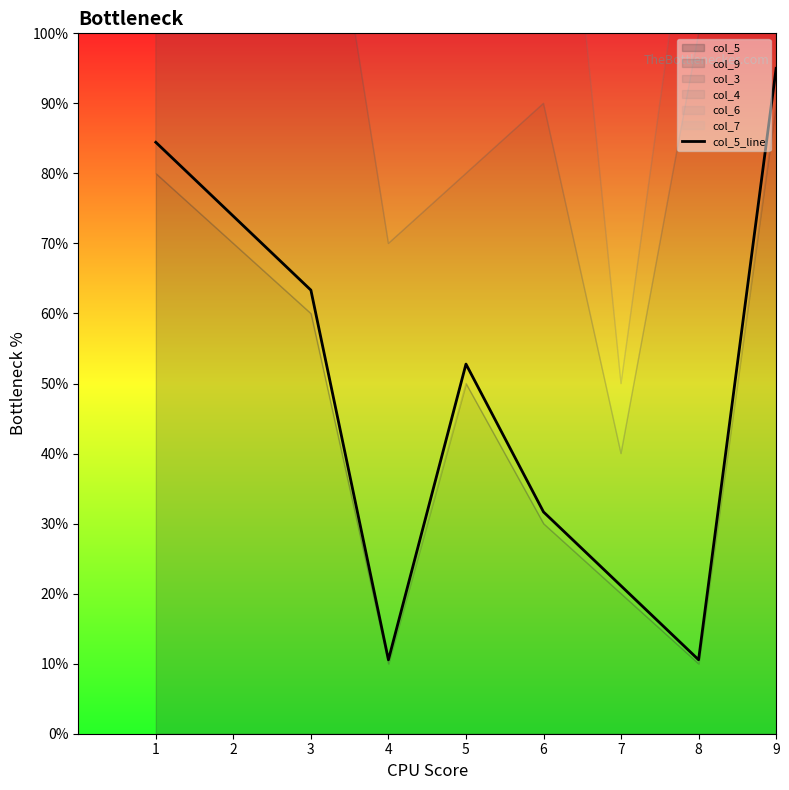

Is it true that the value at 3 is 8.5?

False